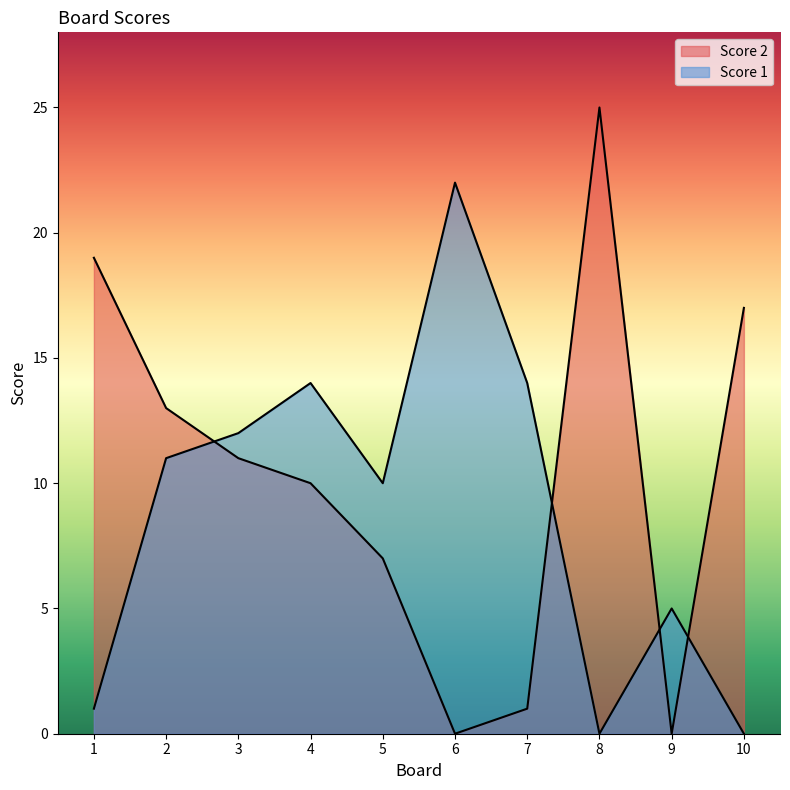

Is it true that Score 2 equals 25 at 8?

True